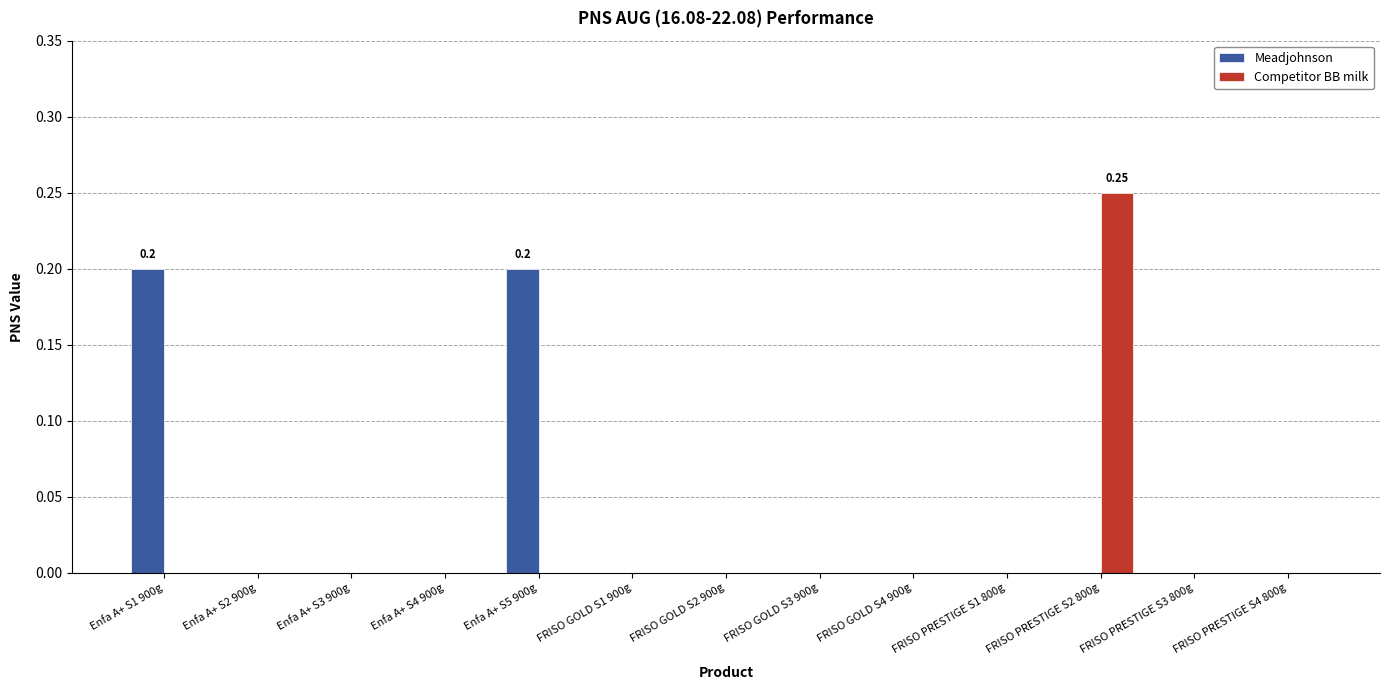

How many distinct data groups are displayed?

2